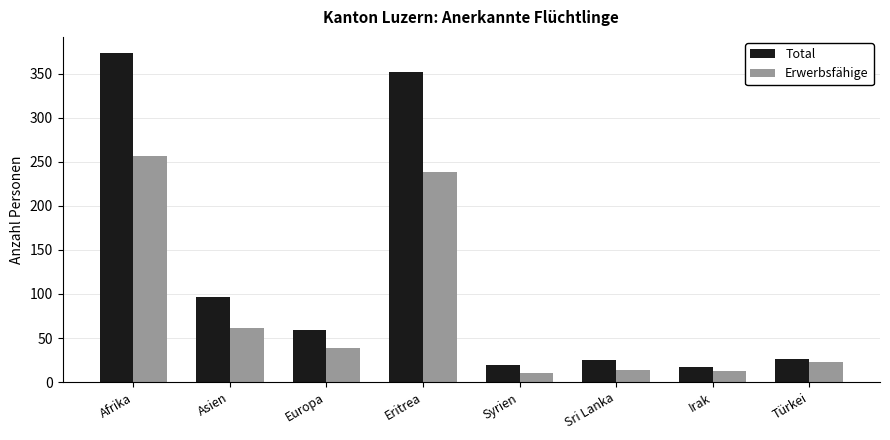

Rank the series at Afrika from highest to lowest value.

Total, Erwerbsfähige